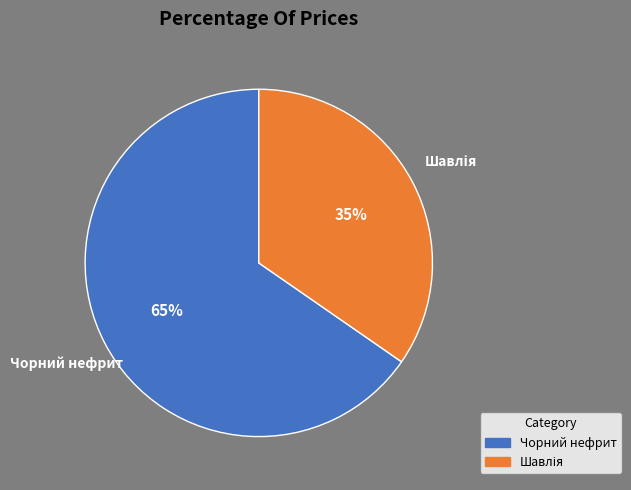

To the nearest percent, what portion does Чорний нефрит represent?

65%